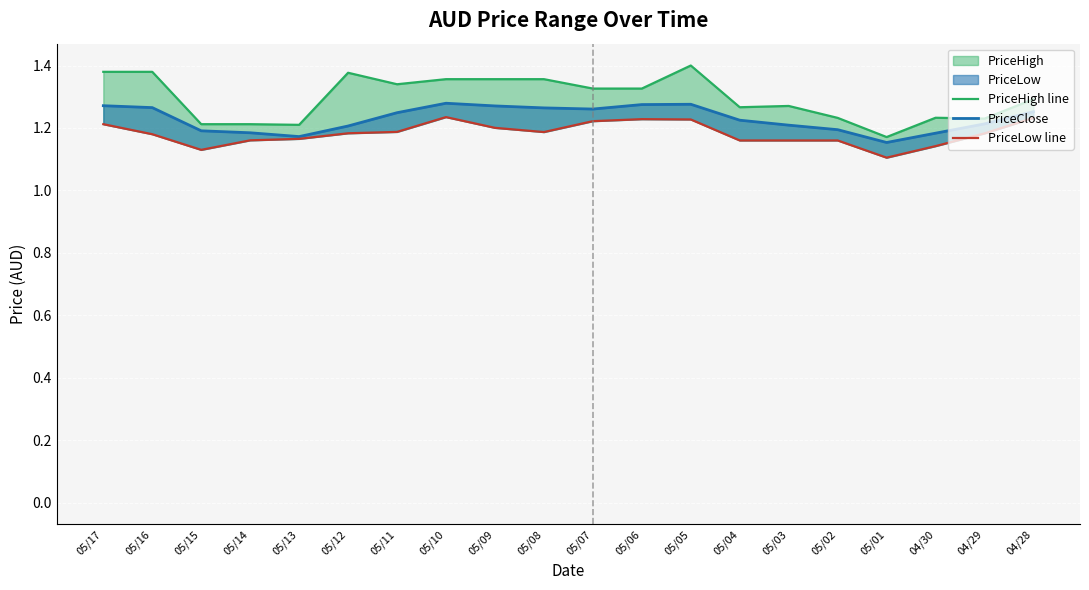

At which category does PriceLow line reach its first local peak?

05/10